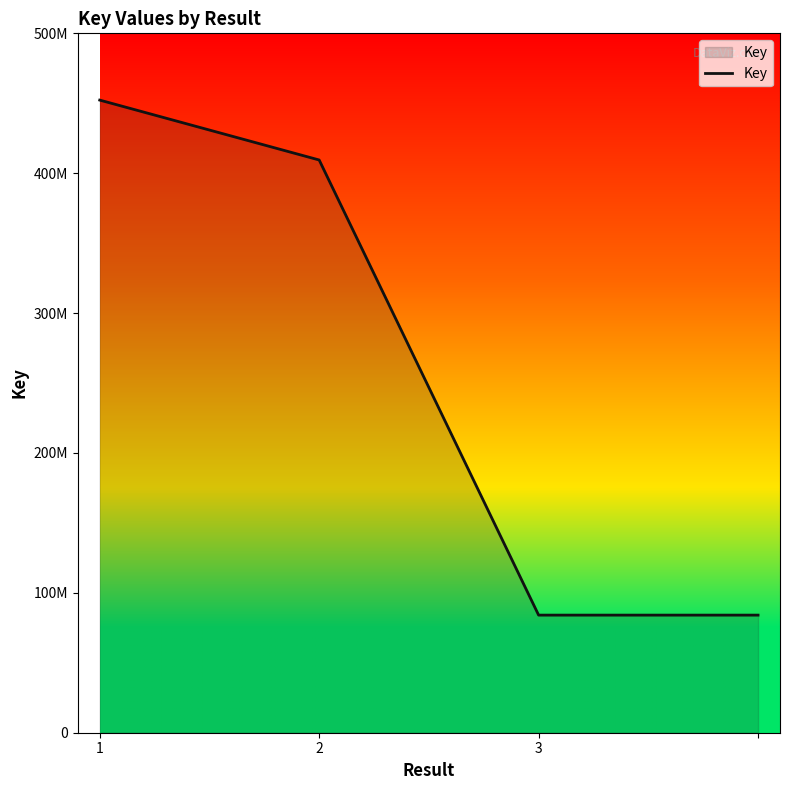

What is the sum of all values?

1029891337